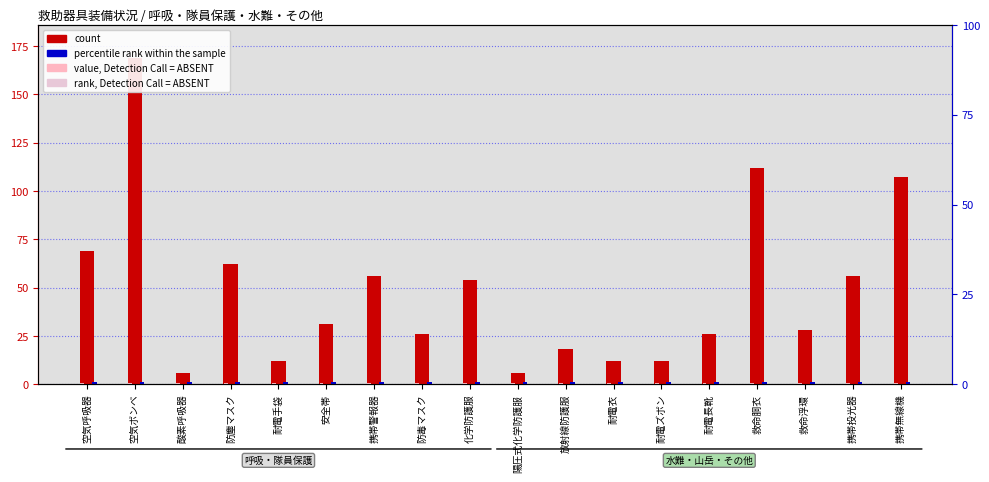

Reading left to right, transcribe all the data shown in this chart.

count: 69.0	169.0	6.0	62.0	12.0	31.0	56.0	26.0	54.0	6.0	18.0	12.0	12.0	26.0	112.0	28.0	56.0	107.0
percentile rank within the sample: 1.0	1.0	1.0	1.0	1.0	1.0	1.0	1.0	1.0	1.0	1.0	1.0	1.0	1.0	1.0	1.0	1.0	1.0
value, Detection Call = ABSENT: 0.5	0.5	0.5	0.5	0.5	0.5	0.5	0.5	0.5	0.5	0.5	0.5	0.5	0.5	0.5	0.5	0.5	0.5
rank, Detection Call = ABSENT: 0.3	0.3	0.3	0.3	0.3	0.3	0.3	0.3	0.3	0.3	0.3	0.3	0.3	0.3	0.3	0.3	0.3	0.3